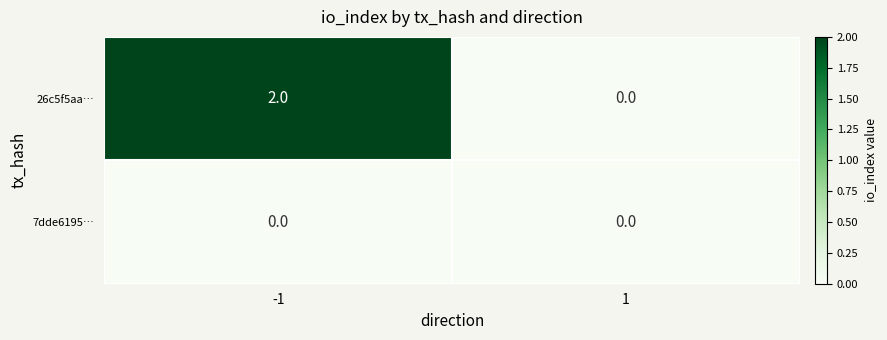

Rank the series at -1 from highest to lowest value.

26c5f5aa…, 7dde6195…